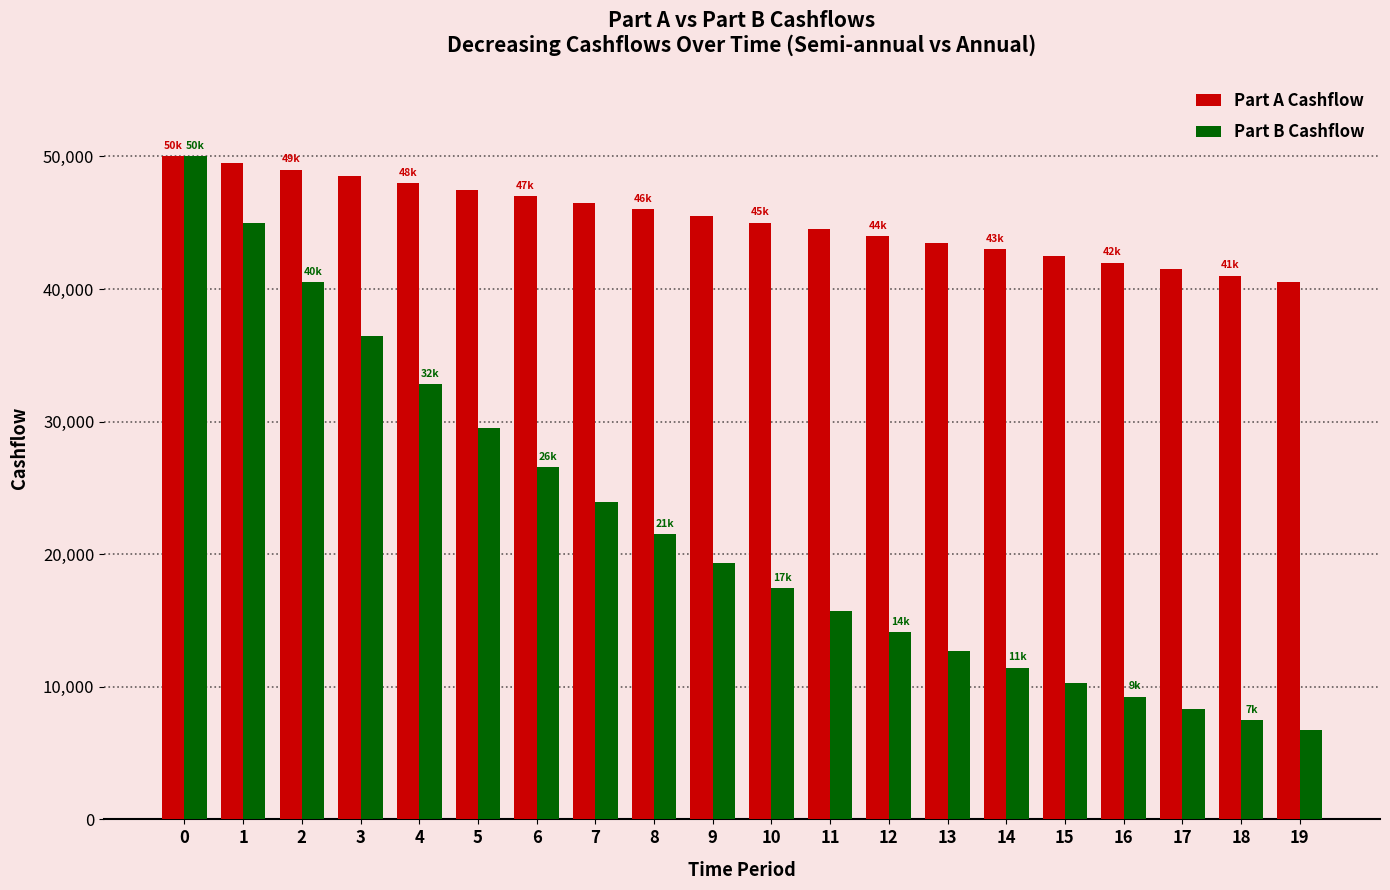

What is the total value across all series at 7?

70414.8